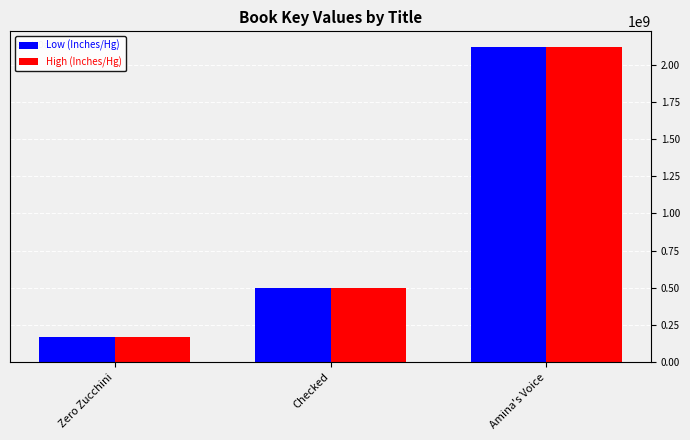

Reading left to right, extract all data points from this chart.

Low (Inches/Hg): Zero Zucchini=168271898	Checked=501434697	Amina's Voice=2117282437
High (Inches/Hg): Zero Zucchini=168271898	Checked=501434697	Amina's Voice=2117282437